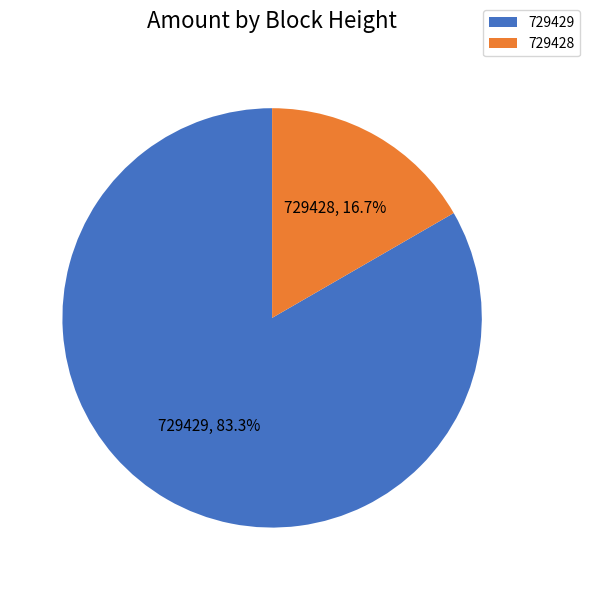

Is it true that 729428 is 17% of the pie?

True